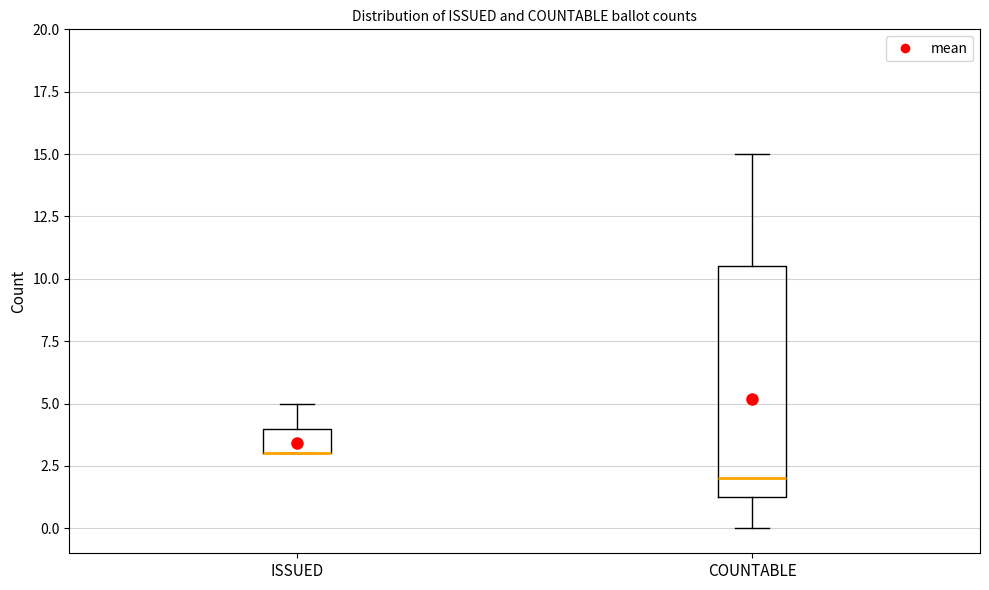

Reading left to right, read every box against the y-axis: the position of its median line, the range the box covers, and the ends of its whiskers. The values are not printed on the chart, so give them approximately, as read against the axis.

ISSUED: median 3.0 (drawn on the box's lower edge), box 3.0 to 4.0, whiskers 3.0 to 5.0
COUNTABLE: median 2.0, box 1.5 to 10.5, whiskers 0.0 to 15.0